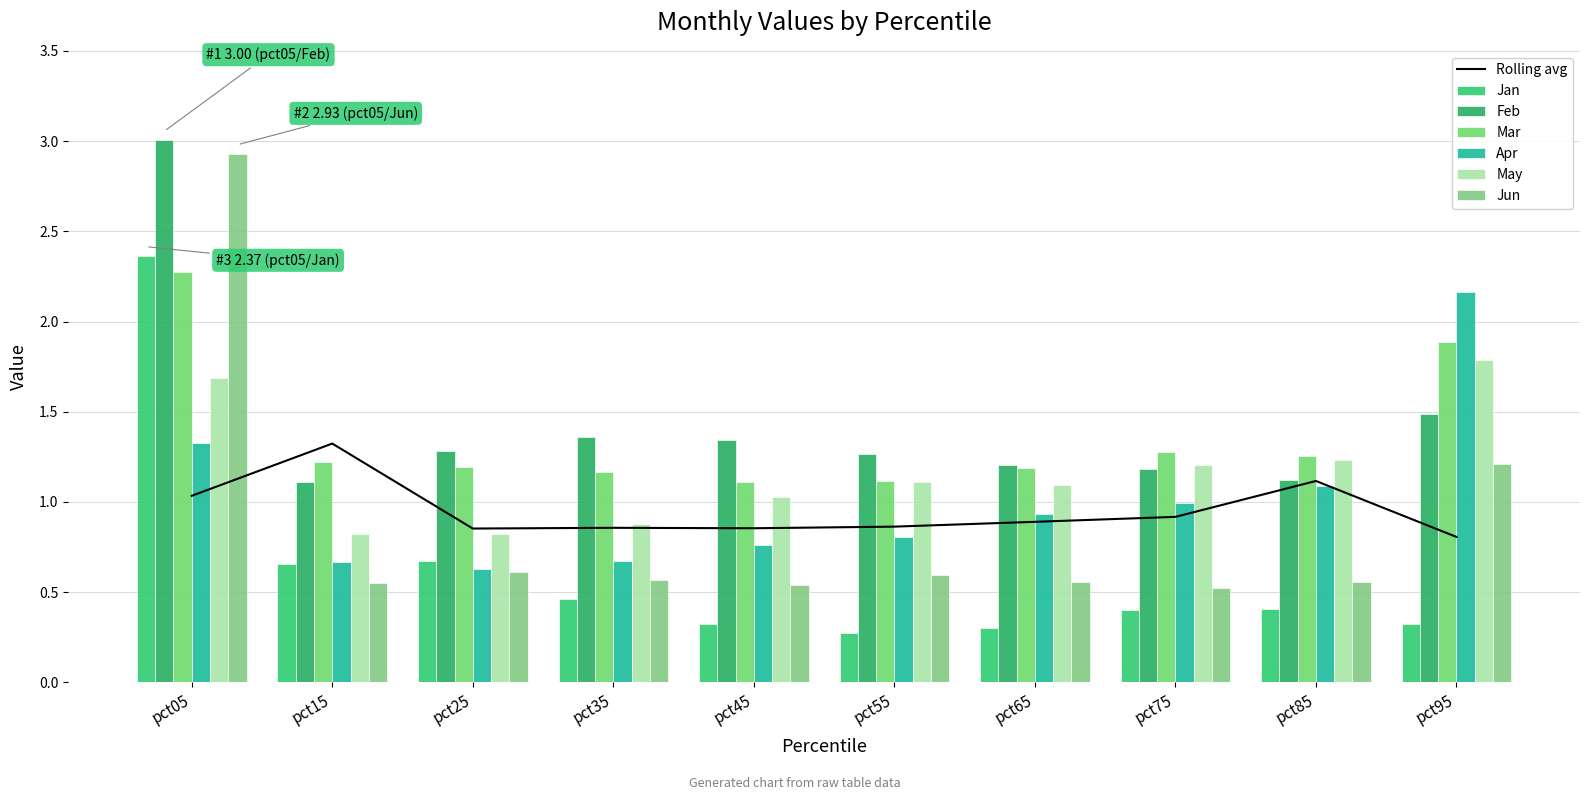

Which series has the largest total across all categories?

Feb